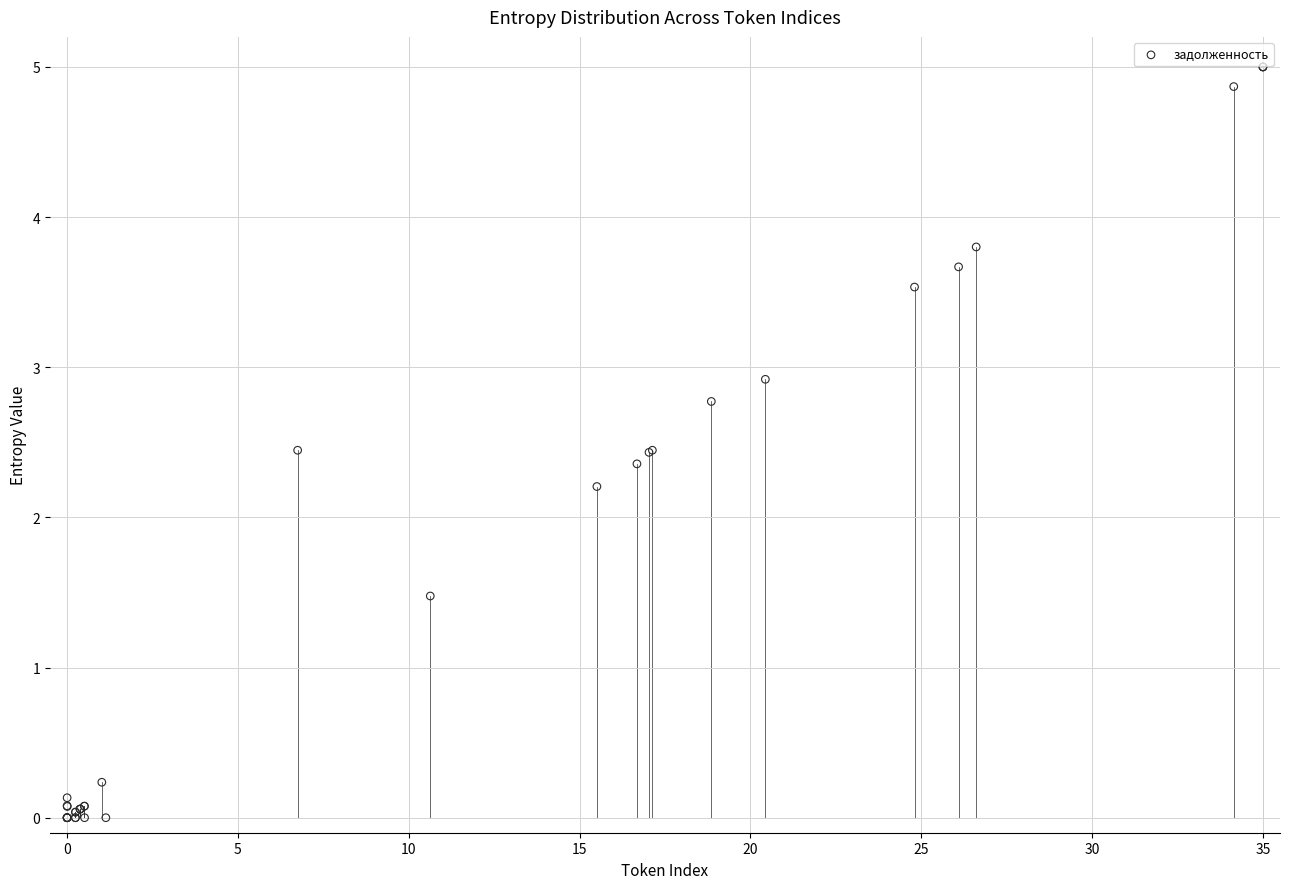

What Y value in the scatter plot is closest to 2?

2.2